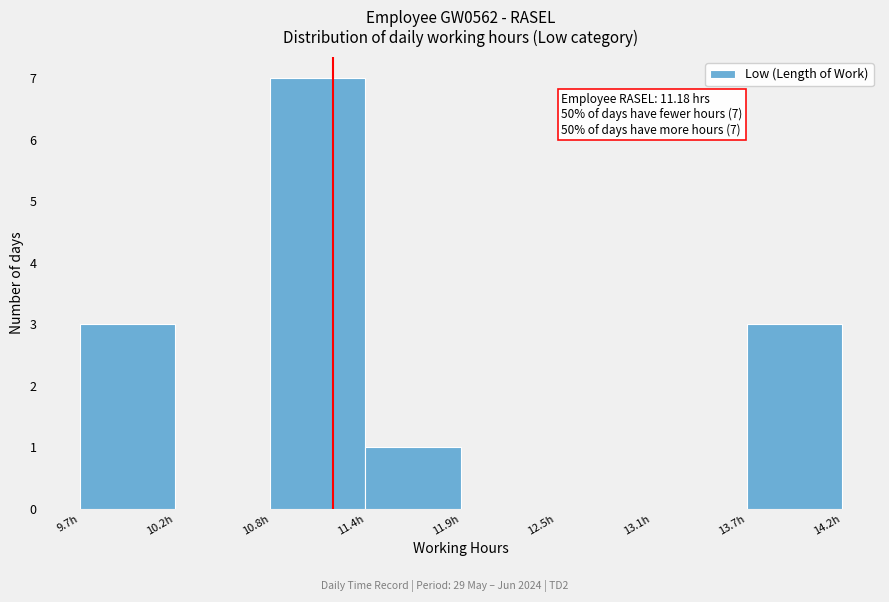

Which range on the x-axis has the tallest bar?

10.8 to 11.4